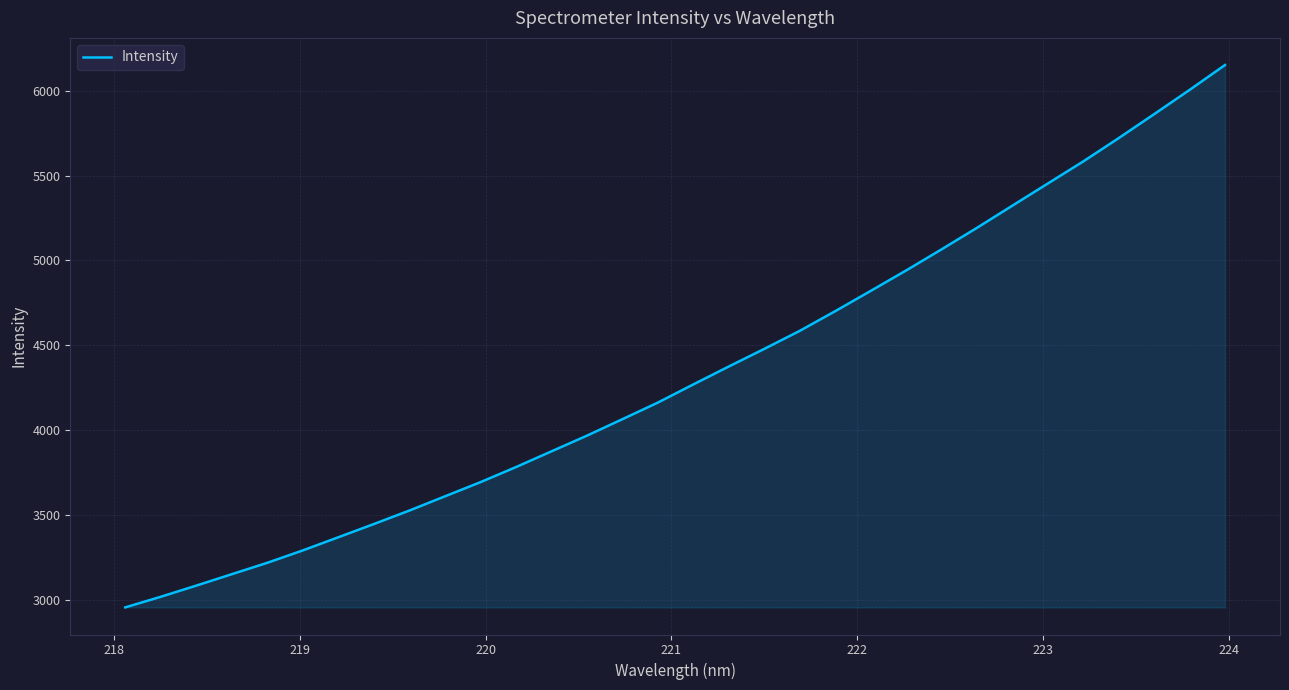

What is the sum of all values?

138743.8